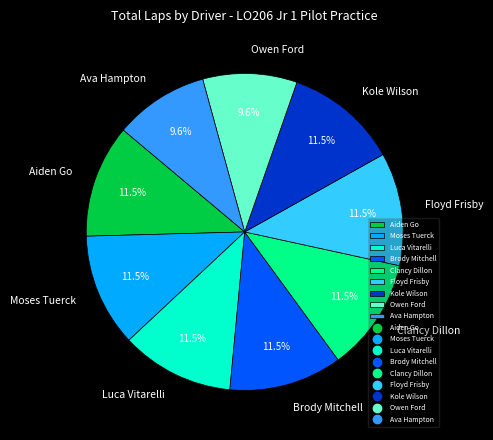

Between Owen Ford and Floyd Frisby, which is larger?

Floyd Frisby